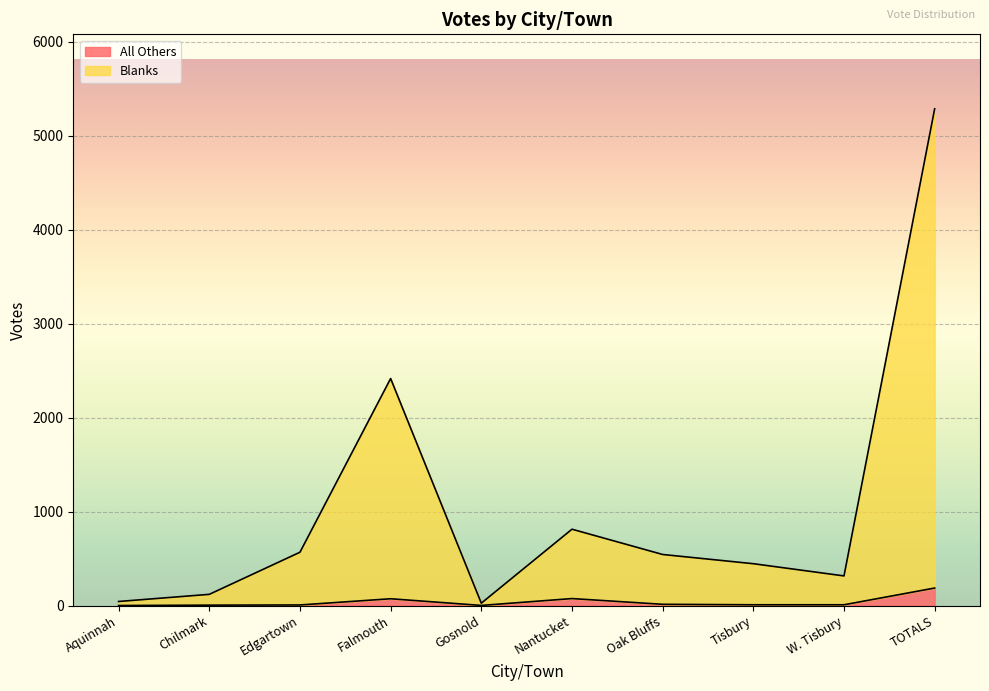

How many series are shown in this chart?

2